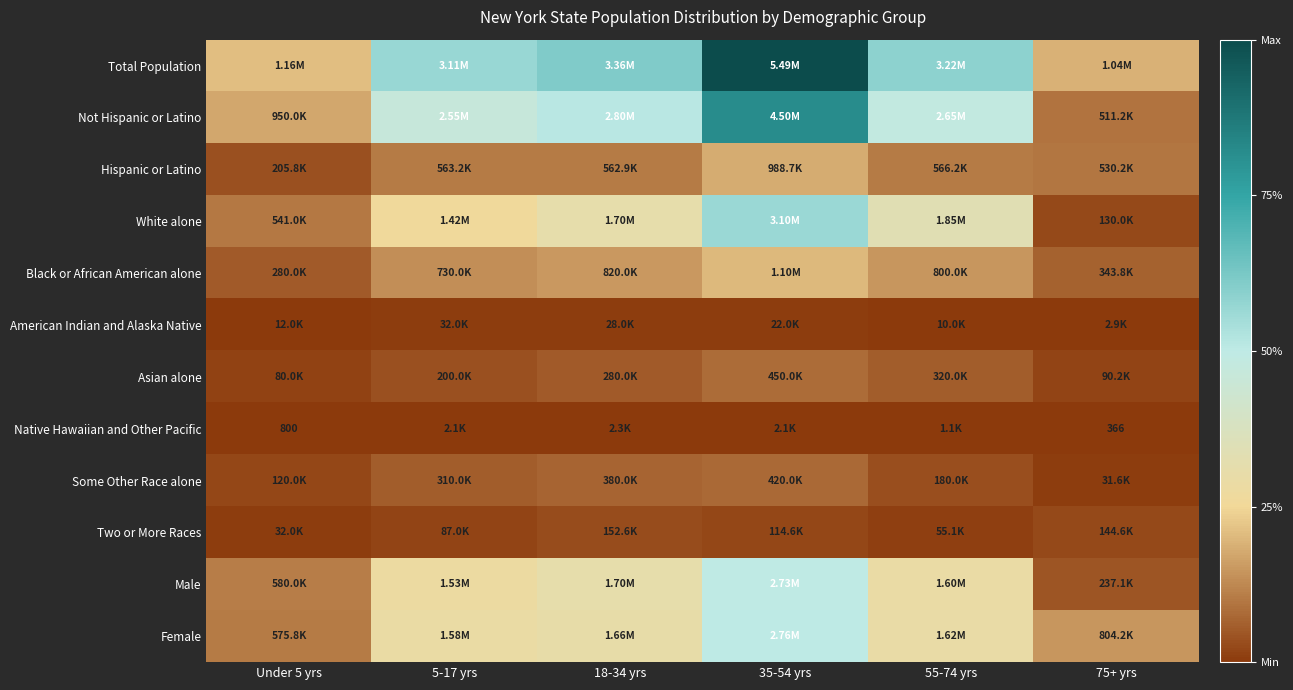

At which label does Male reach its minimum?

75+ yrs